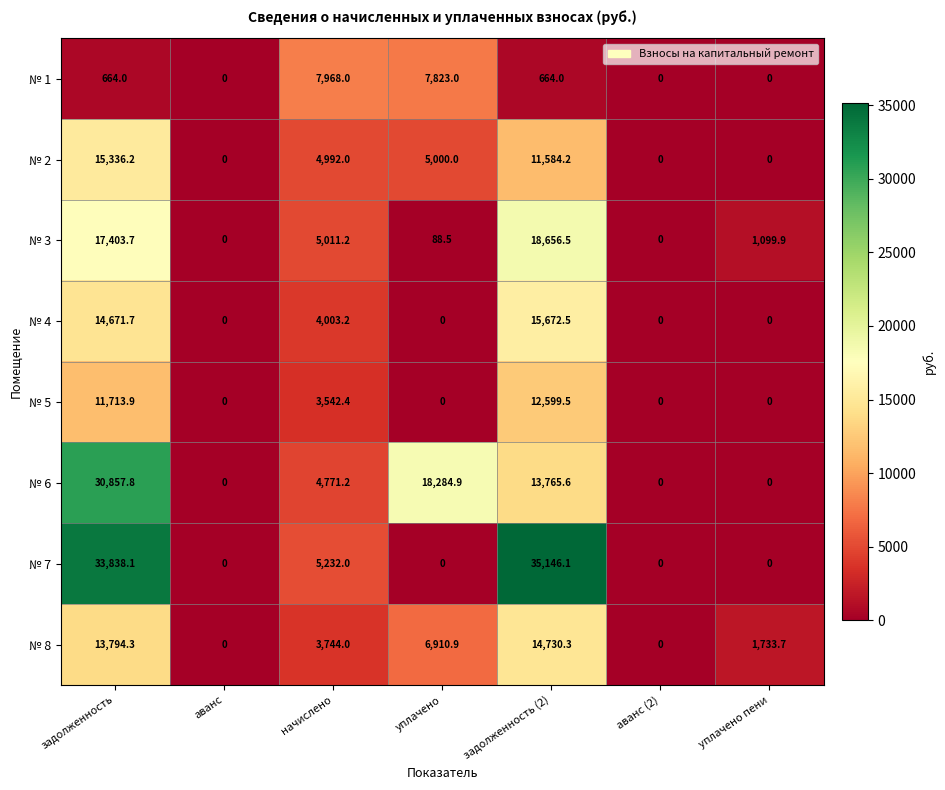

The value of № 4 at уплачено is 10255.5. True or false?

False